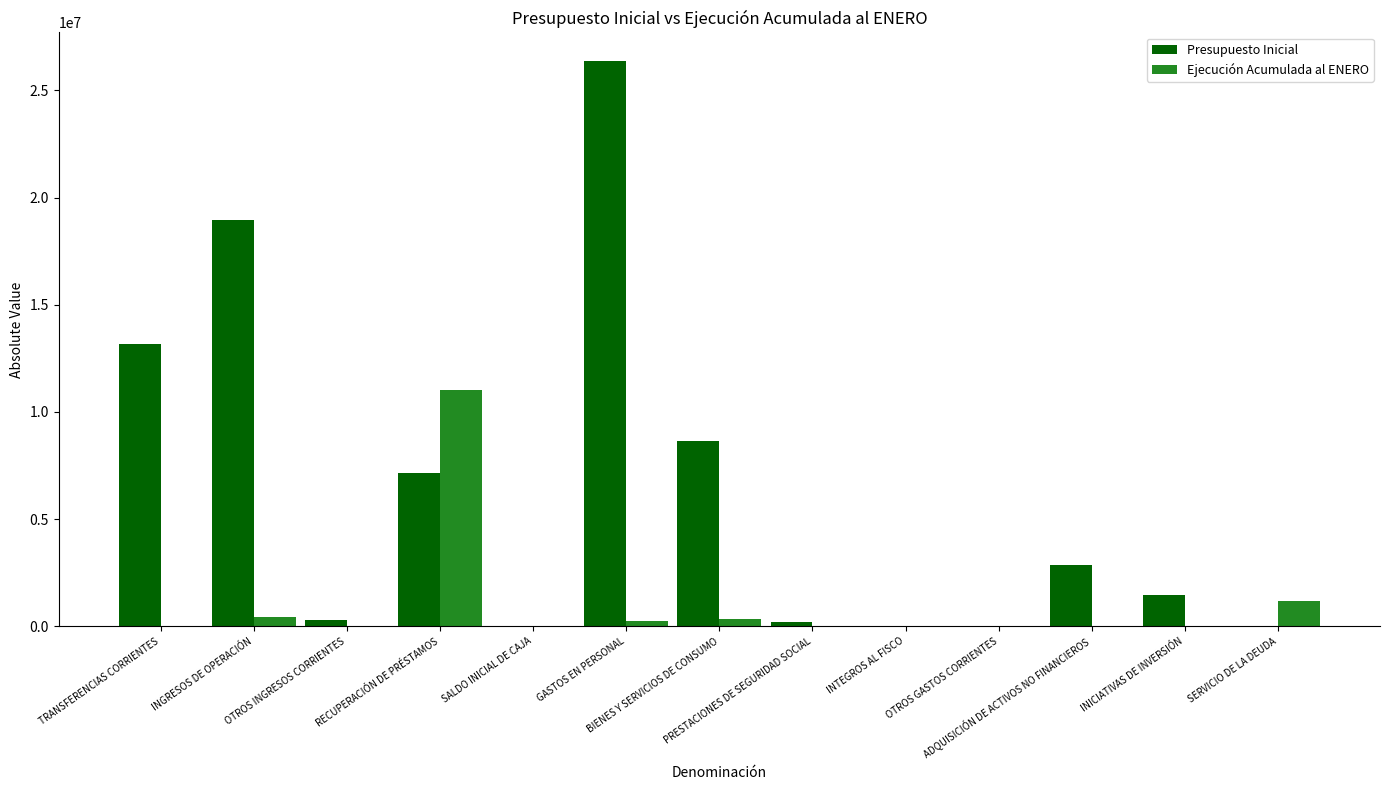

Are the bars grouped side by side (vs. stacked)?

Yes